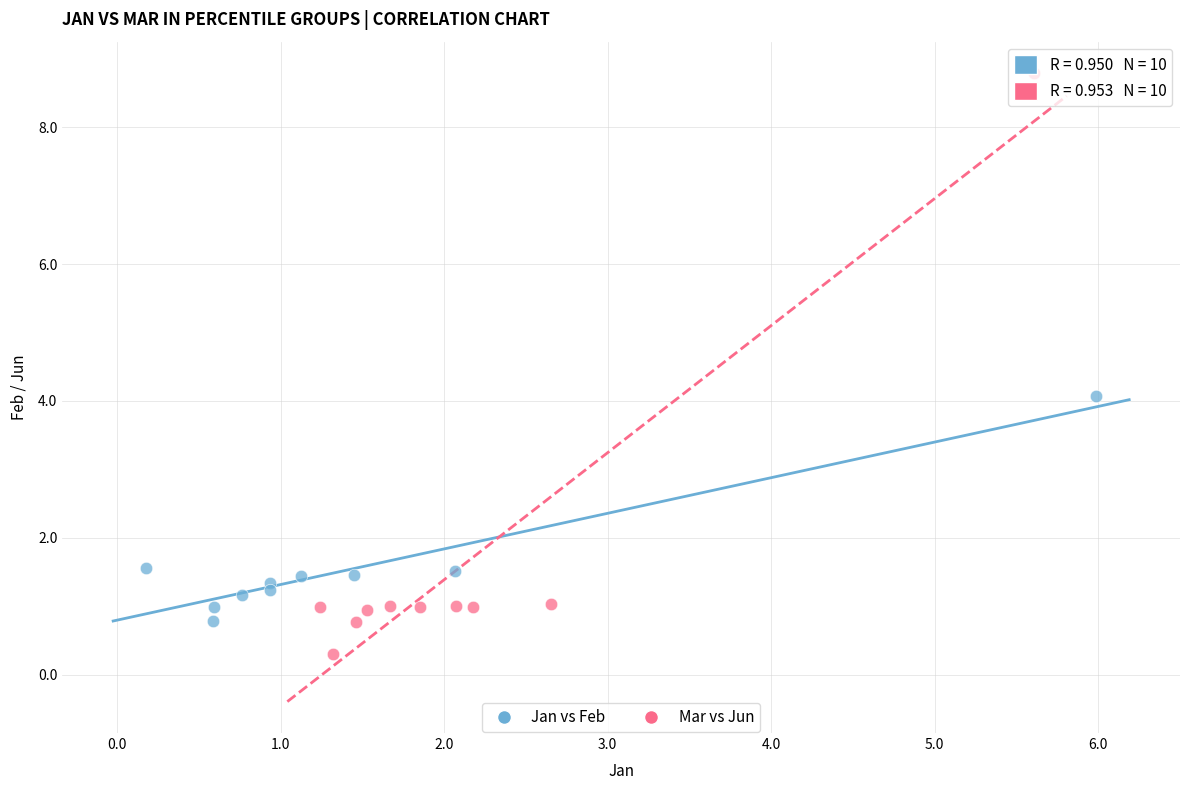

Which series has the widest spread of Y values?

Mar vs Jun